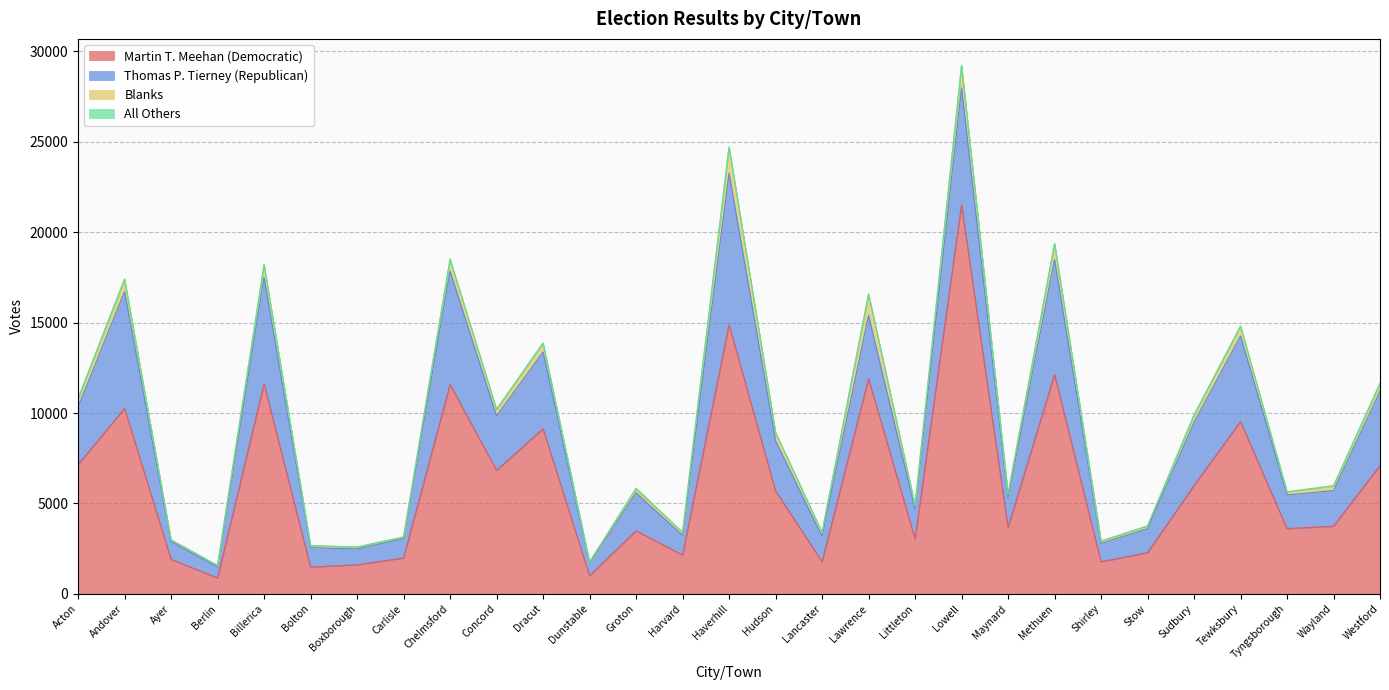

In All Others, how many points are higher than both neighbors (excluding endpoints)?

9